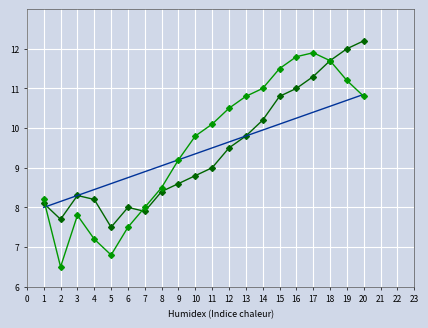

What is the minimum value shown in the chart?

6.5